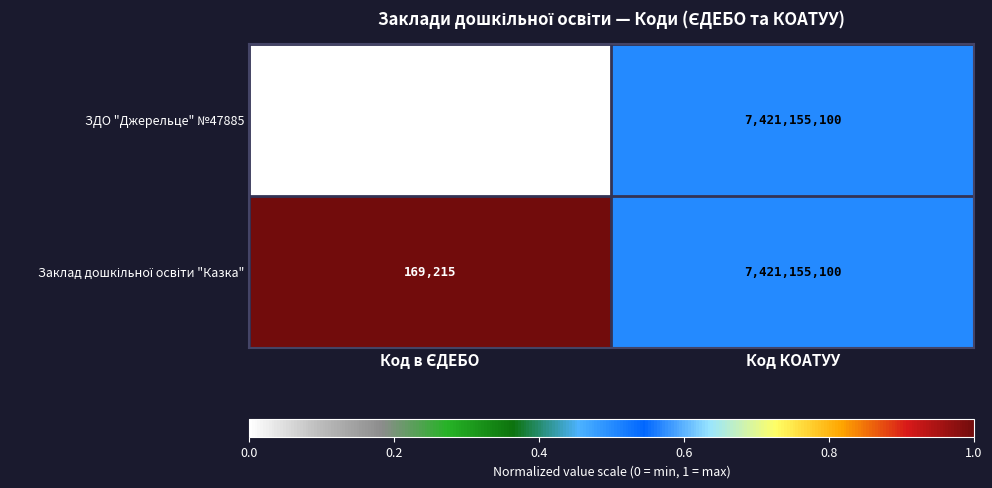

What is the highest value of the ЗДО "Джерельце" №47885 series?

7421155100